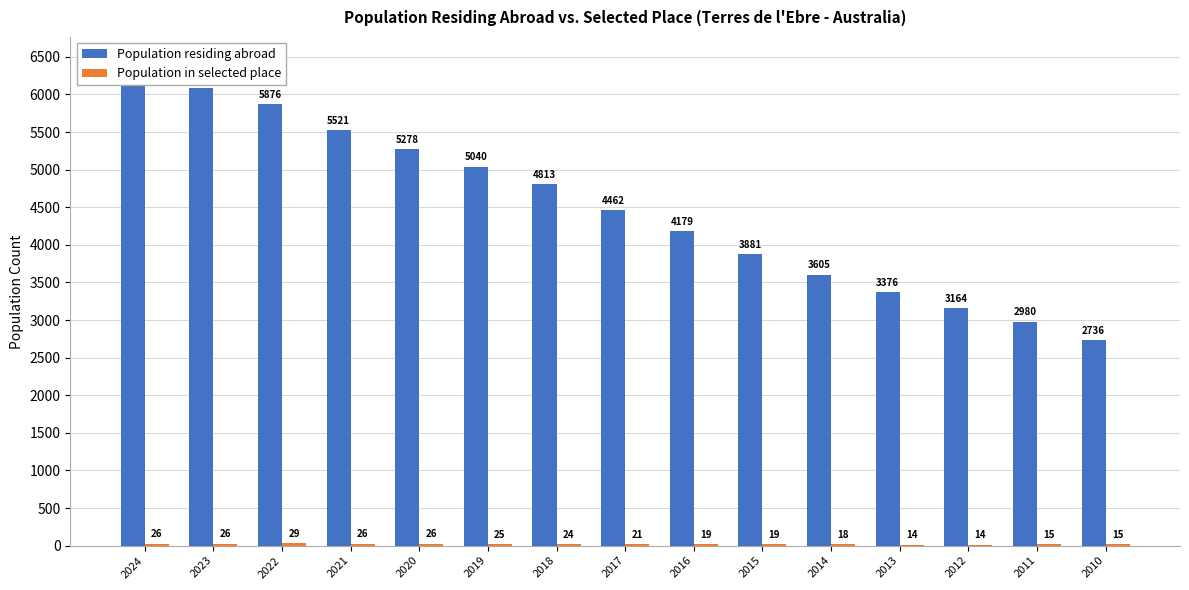

Between 2023 and 2020, which series saw the biggest shift?

Population residing abroad